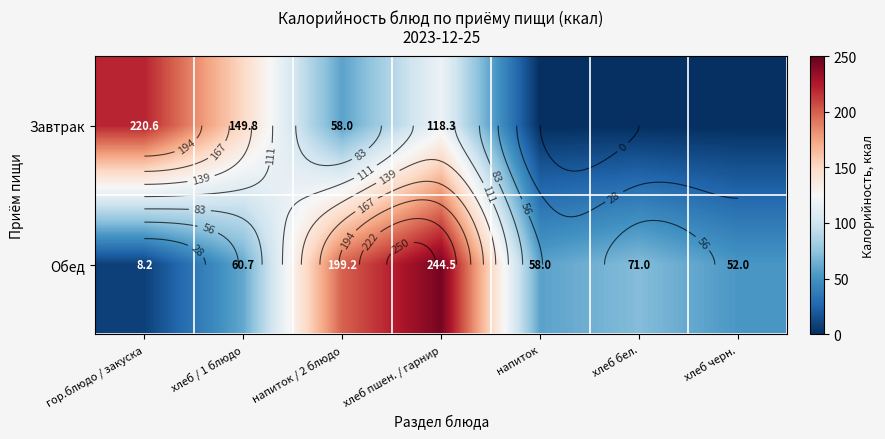

Is it true that Обед equals 13.1 at гор.блюдо / закуска?

False